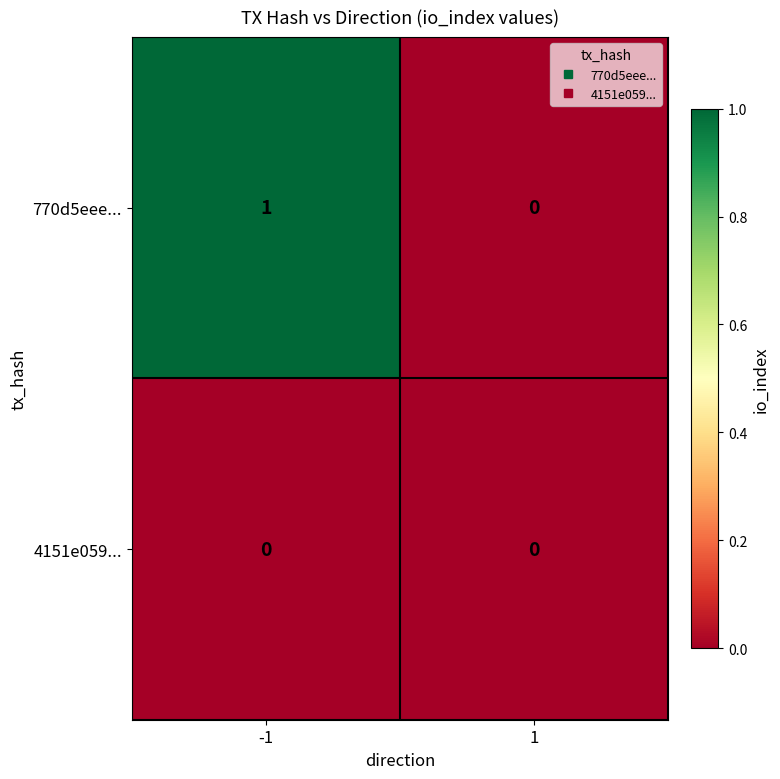

Which series changed the most between -1 and 1?

770d5eee...